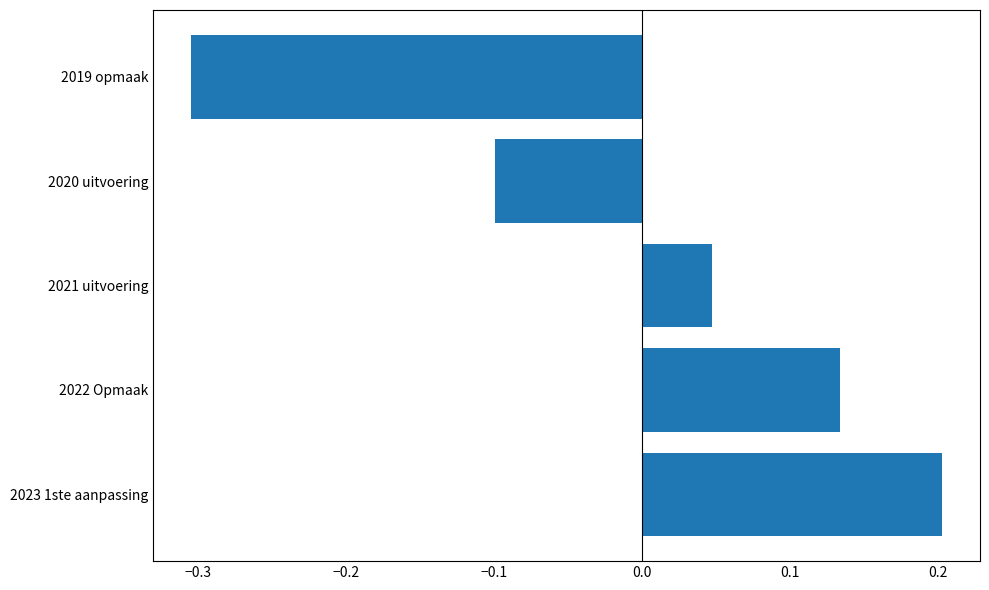

Rank the categories by value from highest to lowest.

2023 1ste aanpassing, 2022 Opmaak, 2021 uitvoering, 2020 uitvoering, 2019 opmaak